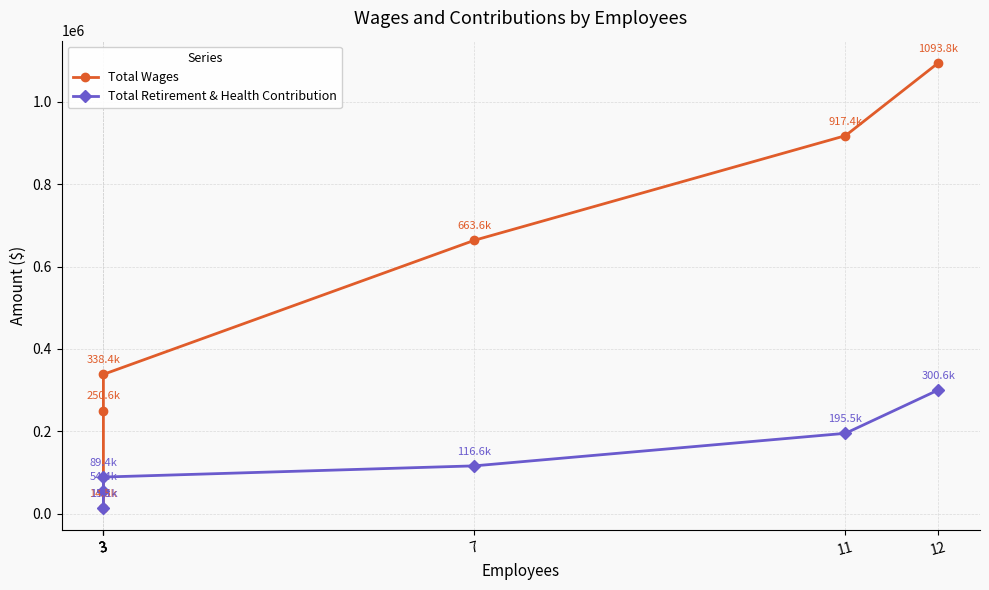

At which label does Total Wages reach its minimum?

3